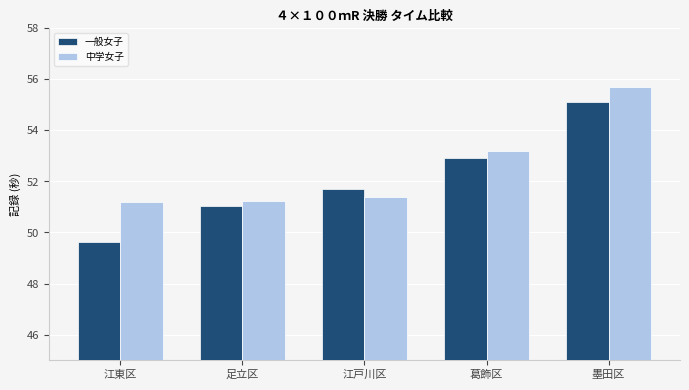

List the series in order of their overall mean, lowest first.

一般女子, 中学女子